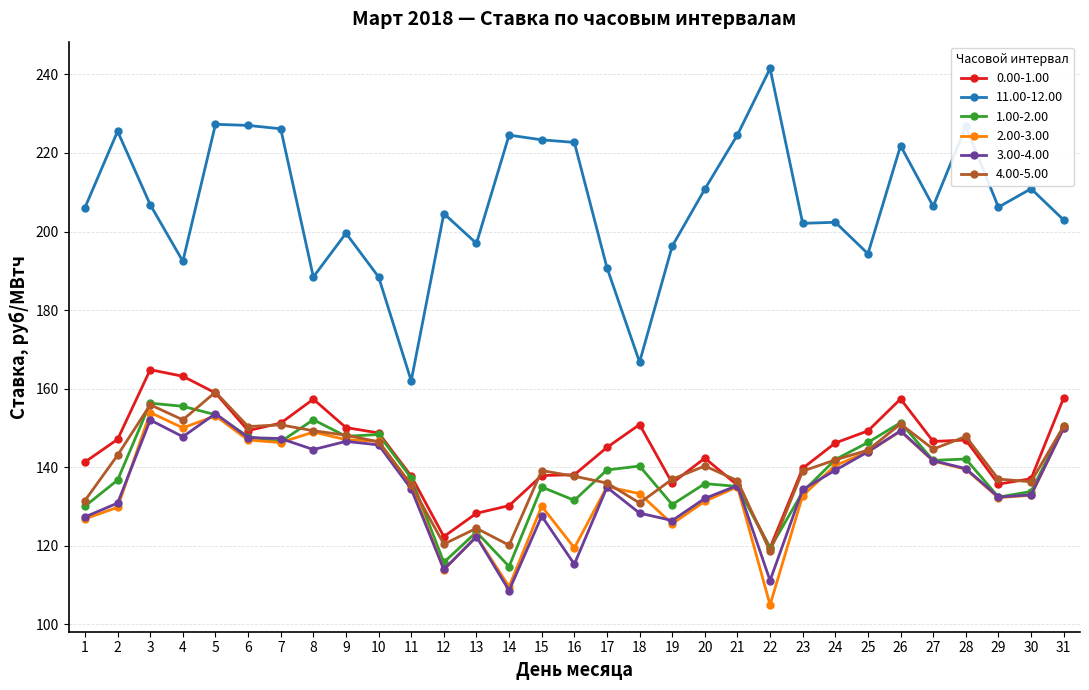

What is the total value across all series at 8?

940.7